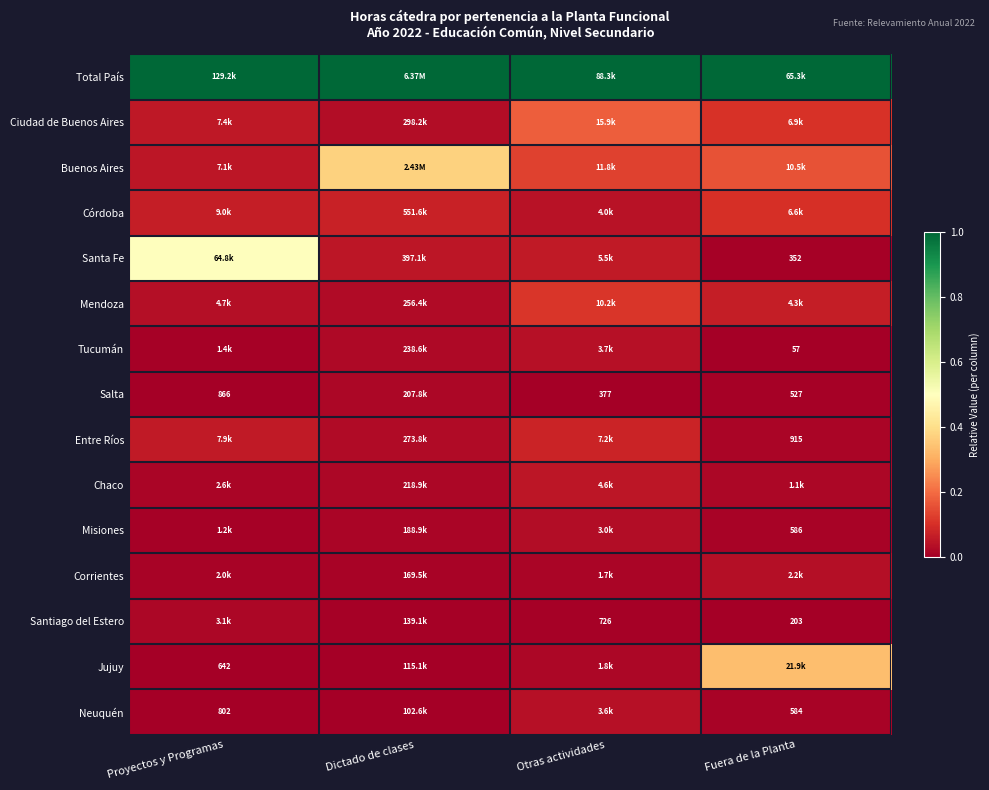

Is it true that Buenos Aires equals 0.4 at Dictado de clases?

True